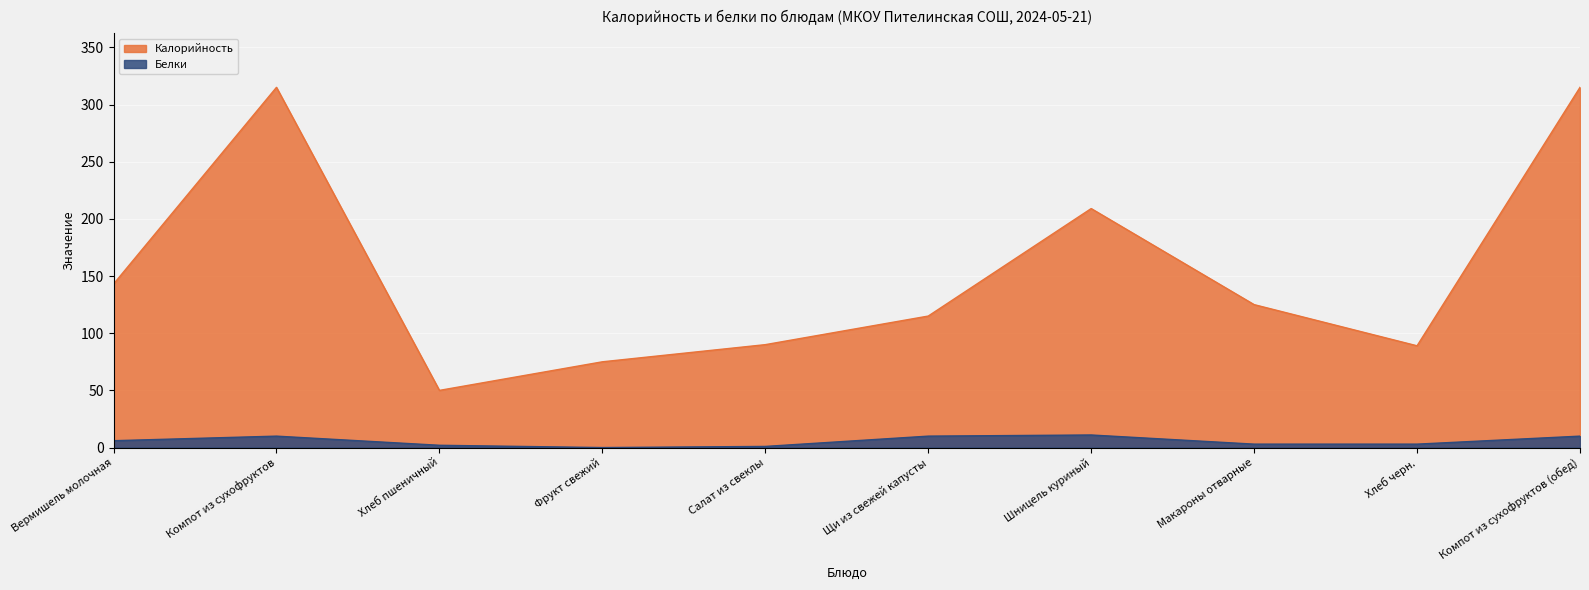

True or false: Белки has a value of 14 at Щи из свежей капусты.

False